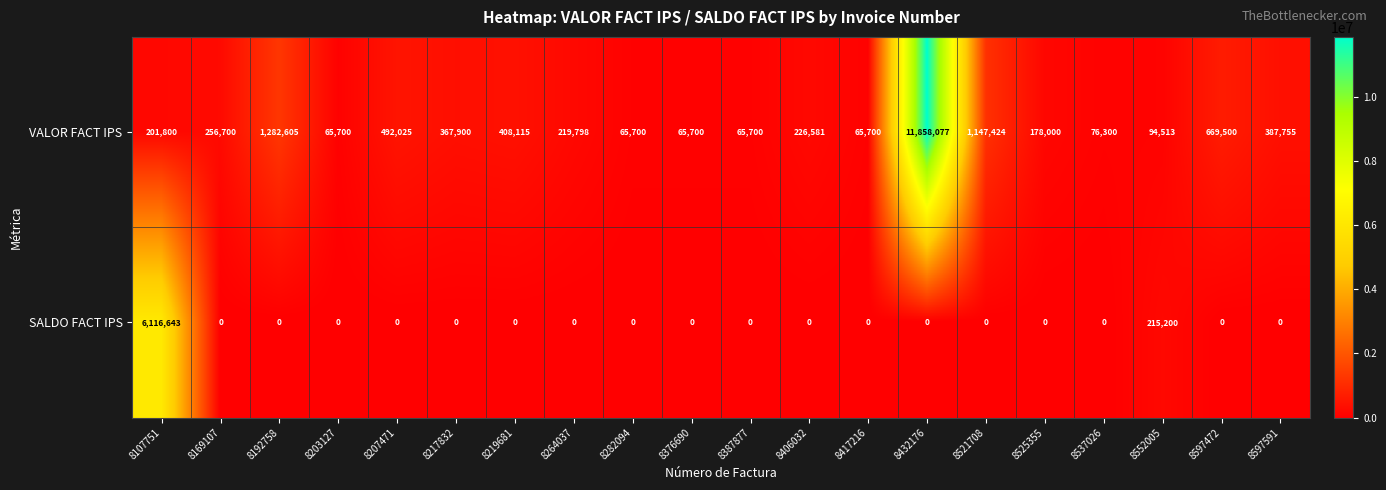

Between 8107751 and 8417216, which series saw the biggest shift?

SALDO FACT IPS